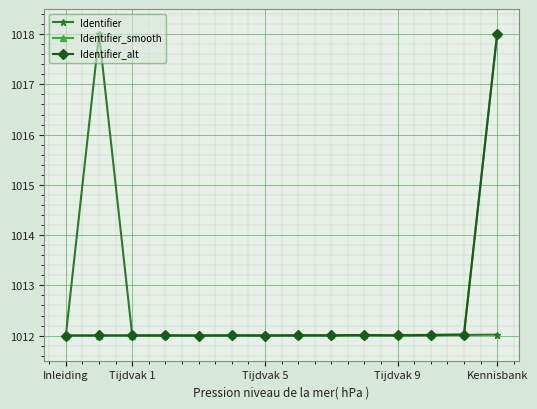

What is the value of the Identifier_smooth point at the 8th from the left?

1012.0